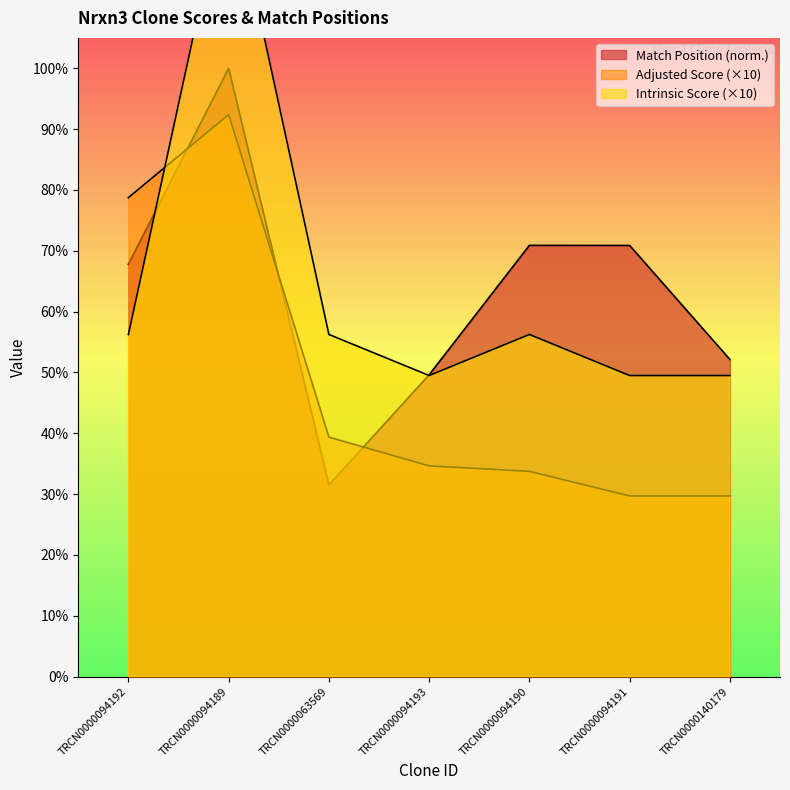

What is the approximate value of Intrinsic Score at TRCN0000140179?

49.5